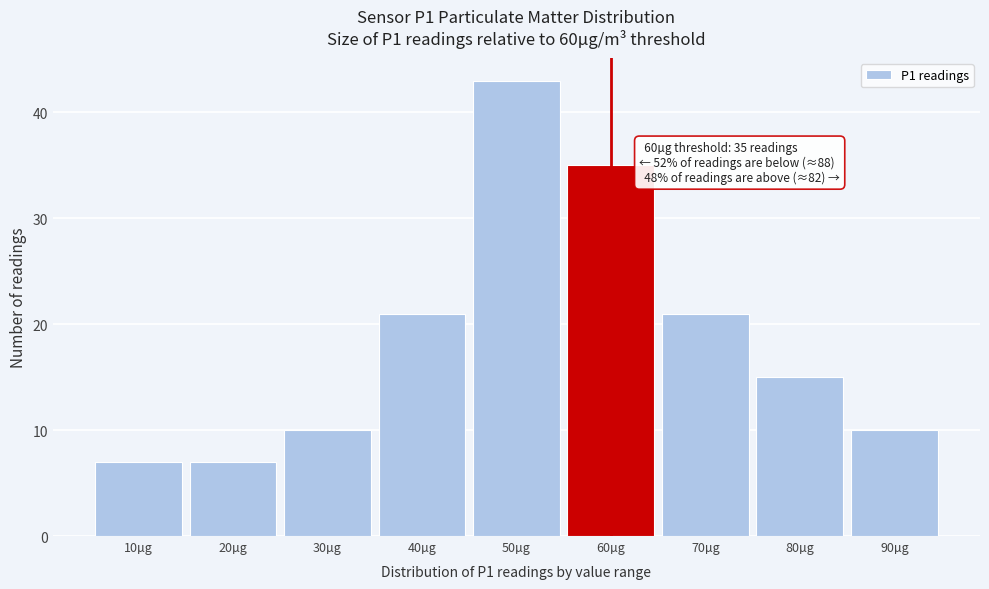

Reading left to right, extract all data points from this chart.

10µg=7	20µg=7	30µg=10	40µg=21	50µg=43	60µg=35	70µg=21	80µg=15	90µg=10